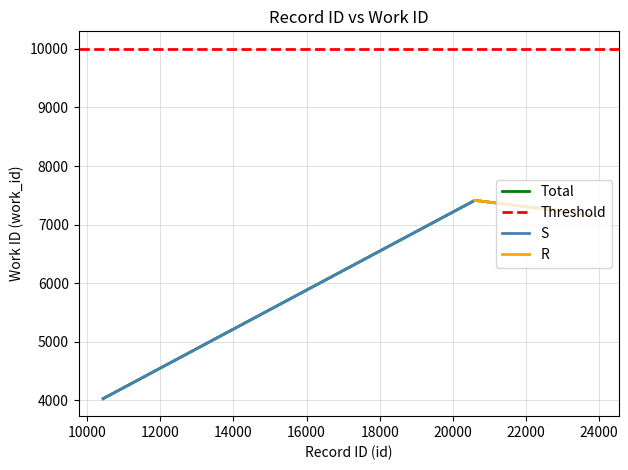

Which category has the lowest value across all series?

10436